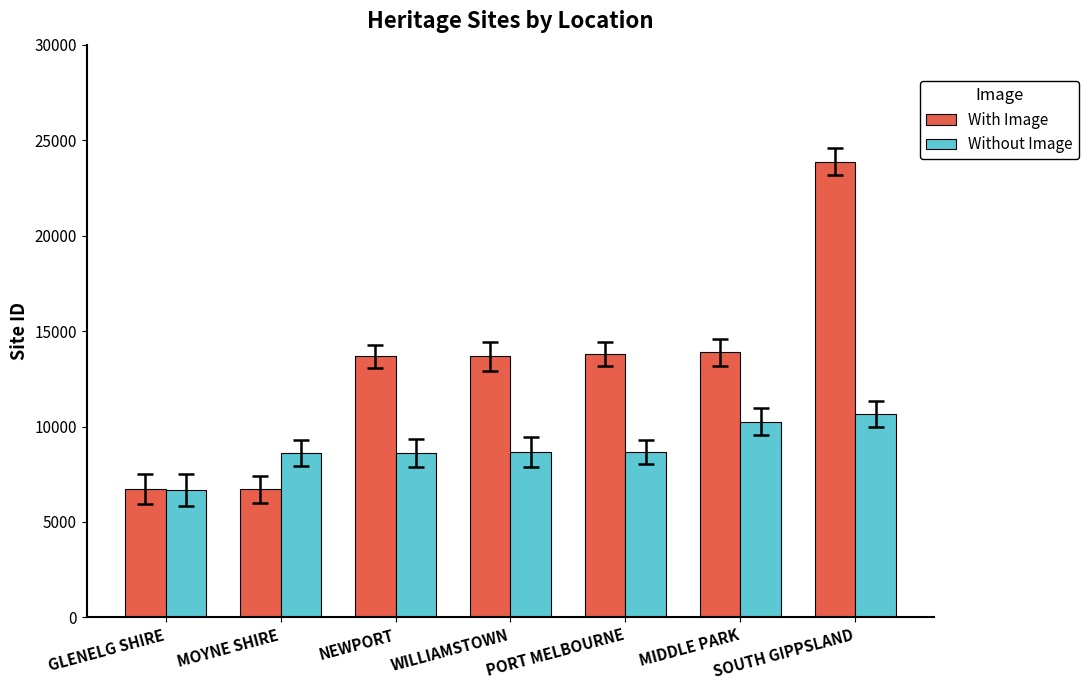

Rank the series at PORT MELBOURNE from lowest to highest value.

Without Image, With Image